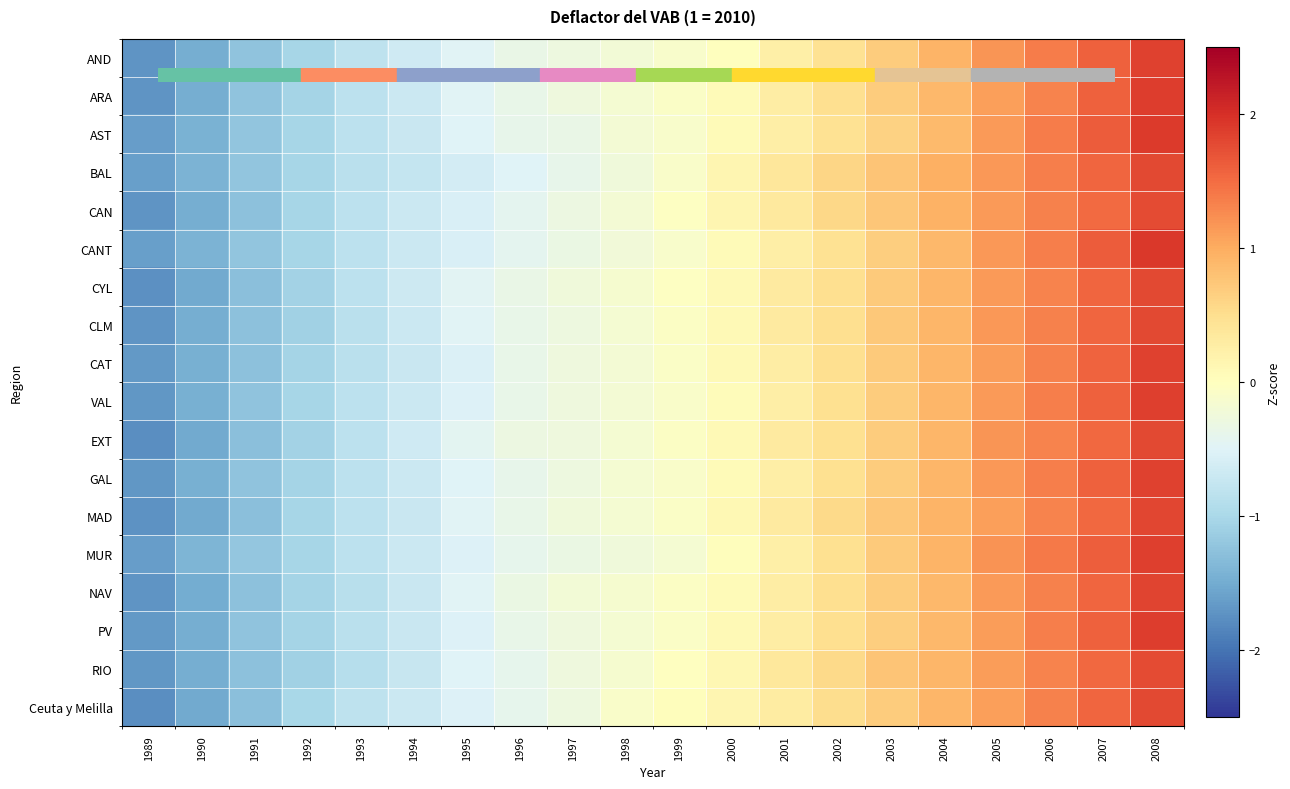

What is the difference between the highest and lowest values at 1990?

0.1